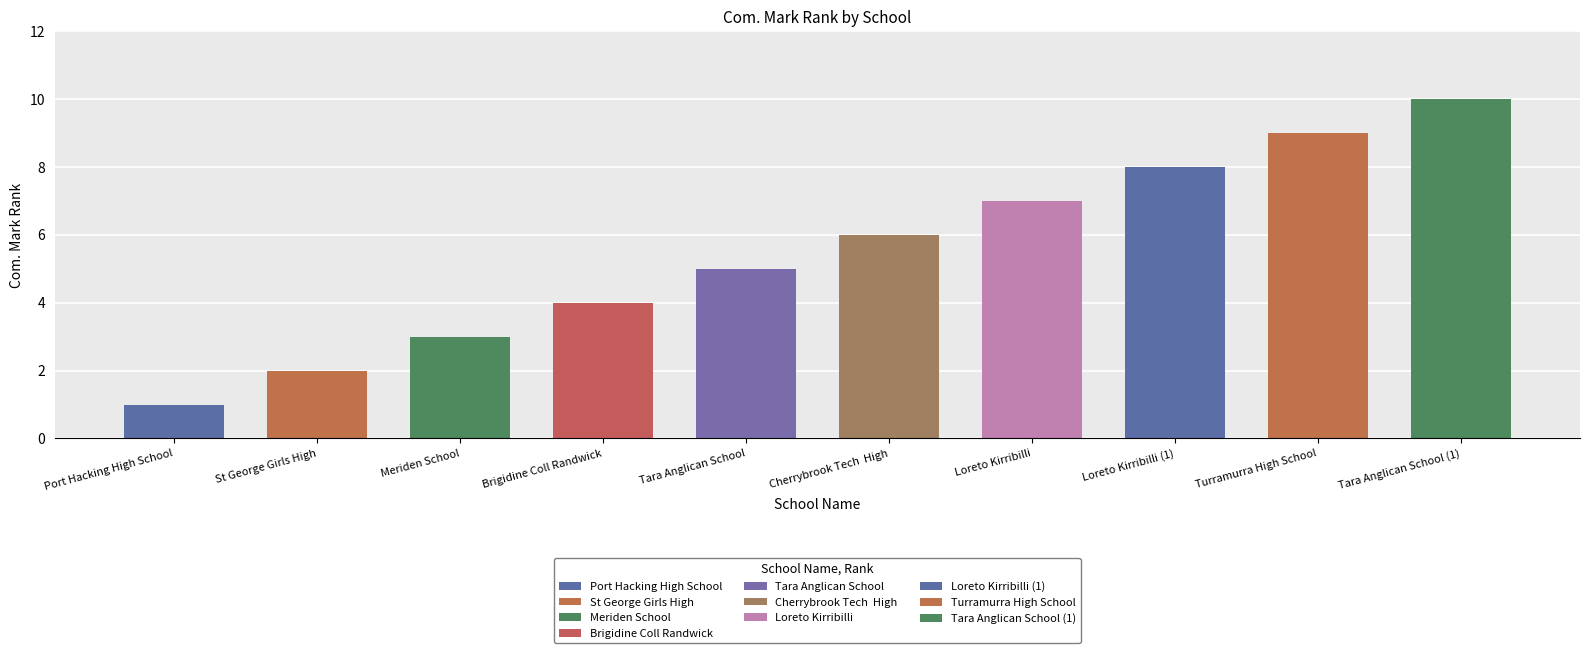

List the labels in order of value, smallest first.

Port Hacking High School, St George Girls High, Meriden School, Brigidine Coll Randwick, Tara Anglican School, Cherrybrook Tech  High, Loreto Kirribilli, Loreto Kirribilli, Turramurra High School, Tara Anglican School